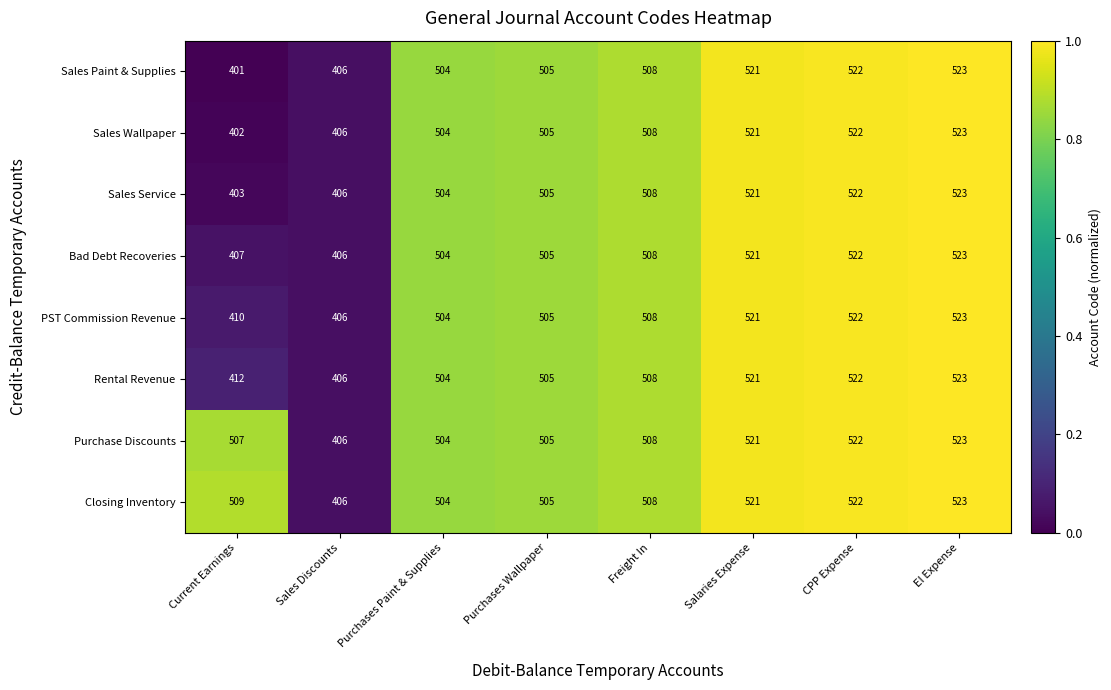

Rank the categories by Sales Paint & Supplies value from highest to lowest.

EI Expense, CPP Expense, Salaries Expense, Freight In, Purchases Wallpaper, Purchases Paint & Supplies, Sales Discounts, Current Earnings